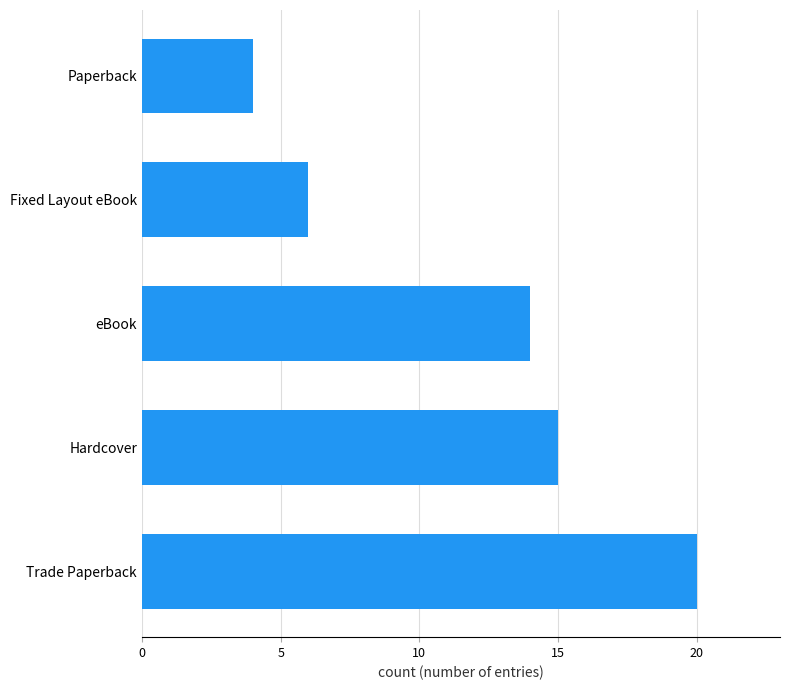

Between Hardcover and eBook, which is larger?

Hardcover